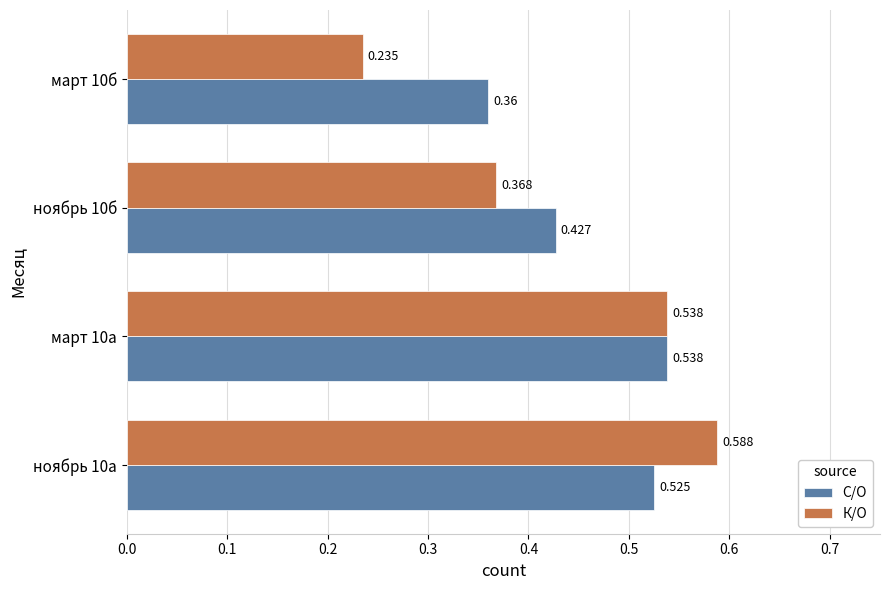

List the series in order of their peak value, lowest first.

С/О, К/О